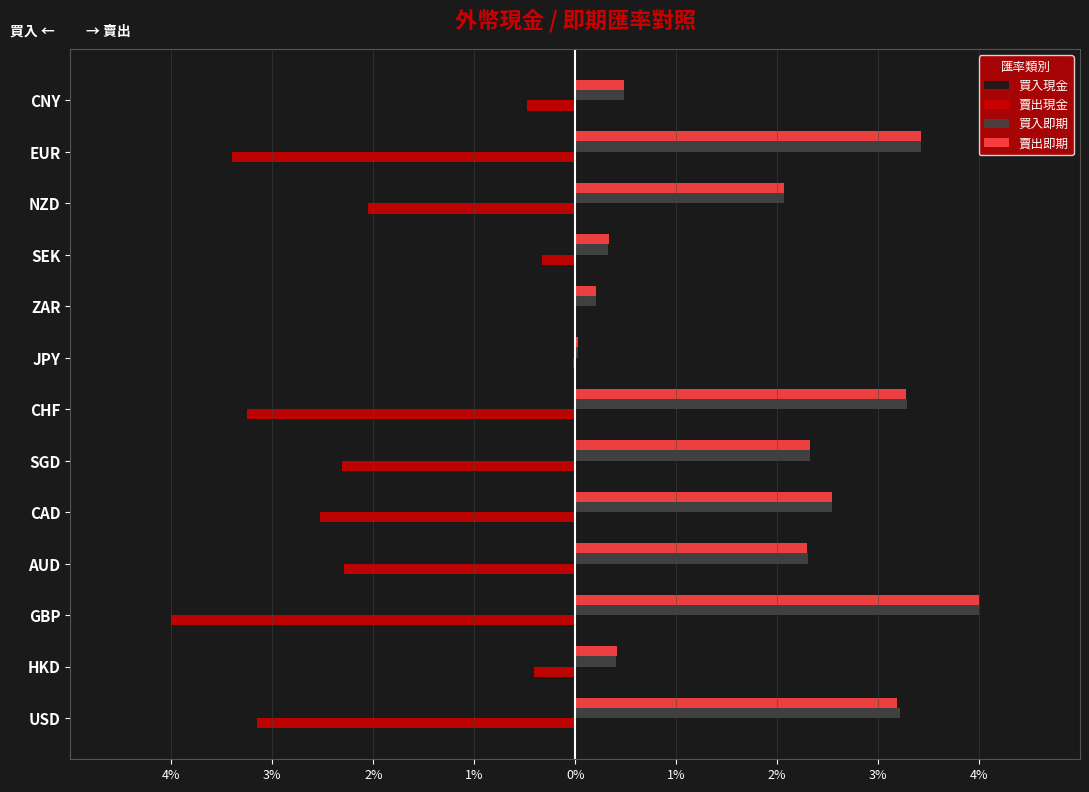

What are all the series names shown in the legend?

買入現金, 賣出現金, 買入即期, 賣出即期